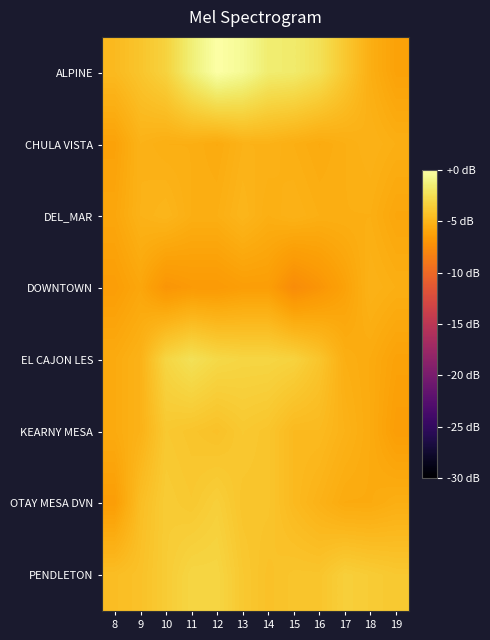

Reading left to right, extract all data points from this chart.

ALPINE: 8=-4.7	9=-4.1	10=-3.3	11=-1.4	12=0.0	13=-0.5	14=-1.6	15=-1.7	16=-2.4	17=-3.9	18=-5.4	19=-6.2
CHULA VISTA: 8=-6.2	9=-5.2	10=-5.4	11=-5.4	12=-5.6	13=-5.2	14=-5.2	15=-5.4	16=-5.6	17=-5.4	18=-5.2	19=-5.4
DEL_MAR: 8=-5.9	9=-5.2	10=-4.9	11=-5.4	12=-5.4	13=-4.9	14=-5.4	15=-5.2	16=-5.4	17=-5.4	18=-5.4	19=-5.9
DOWNTOWN: 8=-6.4	9=-5.9	10=-7.0	11=-6.7	12=-6.7	13=-6.4	14=-6.4	15=-7.6	16=-7.0	17=-6.2	18=-5.2	19=-5.4
EL CAJON LES: 8=-5.6	9=-5.2	10=-3.1	11=-2.4	12=-2.9	13=-3.1	14=-3.1	15=-3.3	16=-4.1	17=-5.4	18=-5.6	19=-6.2
KEARNY MESA: 8=-5.6	9=-5.2	10=-3.9	11=-4.1	12=-4.3	13=-3.9	14=-4.1	15=-4.7	16=-4.7	17=-5.2	18=-5.6	19=-6.4
OTAY MESA DVN: 8=-6.4	9=-4.5	10=-3.7	11=-3.9	12=-3.5	13=-4.1	14=-4.1	15=-4.7	16=-5.2	17=-5.6	18=-5.6	19=-5.4
PENDLETON: 8=-4.5	9=-4.3	10=-3.7	11=-3.1	12=-3.1	13=-3.9	14=-4.3	15=-4.1	16=-4.1	17=-3.5	18=-3.7	19=-3.9